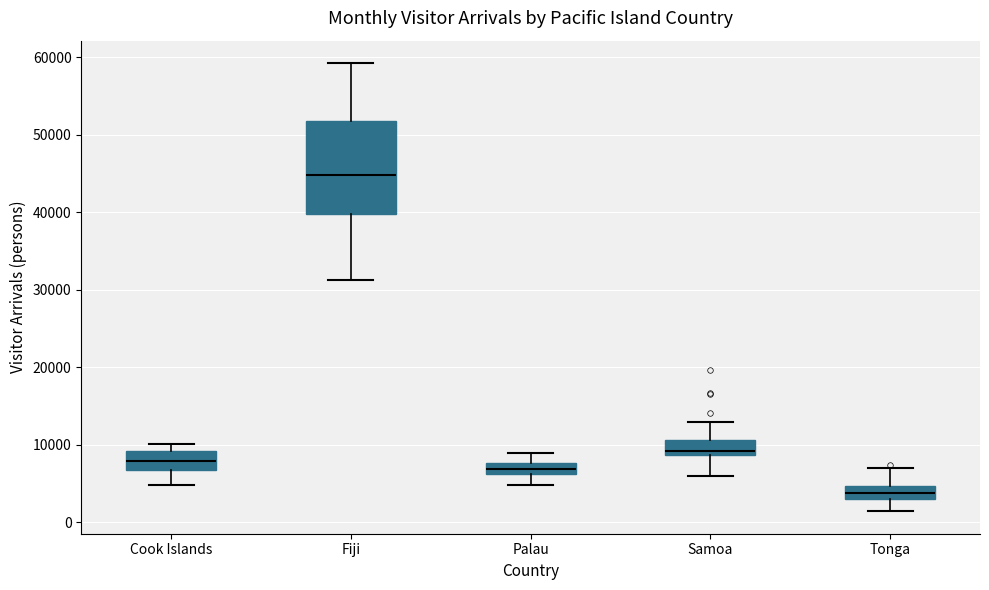

Which box is the tallest, from its lower edge to its upper edge?

Fiji